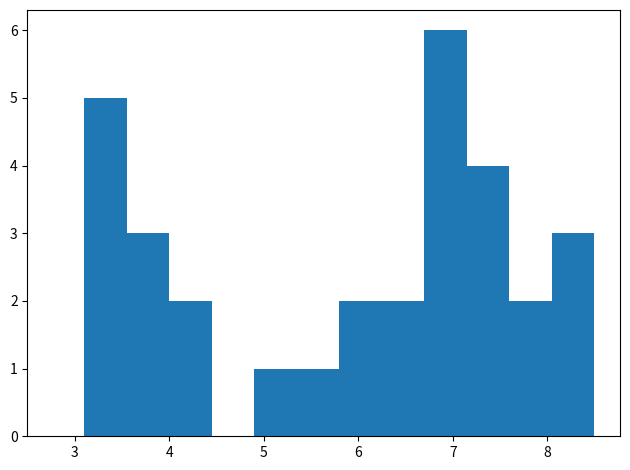

Reading left to right, transcribe this chart: for each bar, give the range it covers on the x-axis and its height. Neither the bar edges nor the heights are printed on the chart, so give them approximately, as read against the axes.

3.10 to 3.55: 5
3.55 to 4.00: 3
4.00 to 4.45: 2
4.45 to 4.90: 0
4.90 to 5.35: 1
5.35 to 5.80: 1
5.80 to 6.25: 2
6.25 to 6.70: 2
6.70 to 7.15: 6
7.15 to 7.60: 4
7.60 to 8.05: 2
8.05 to 8.50: 3